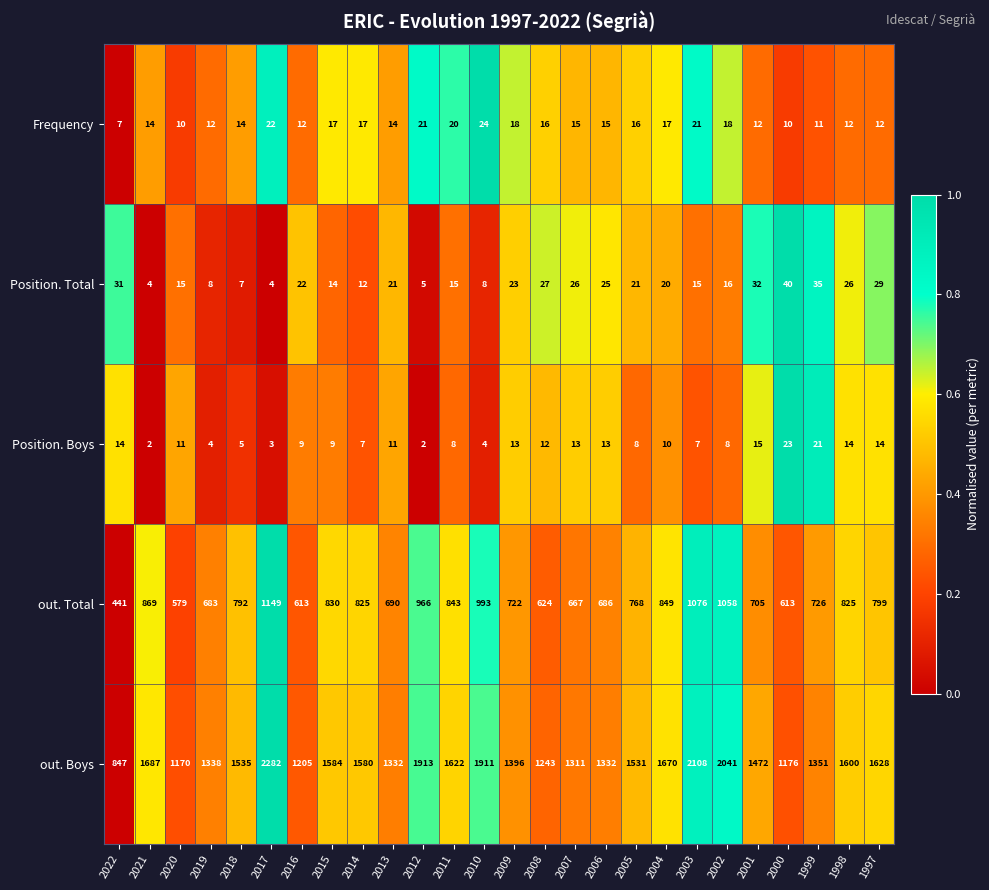

What is the difference between the Frequency values at 2001 and 2006?

3